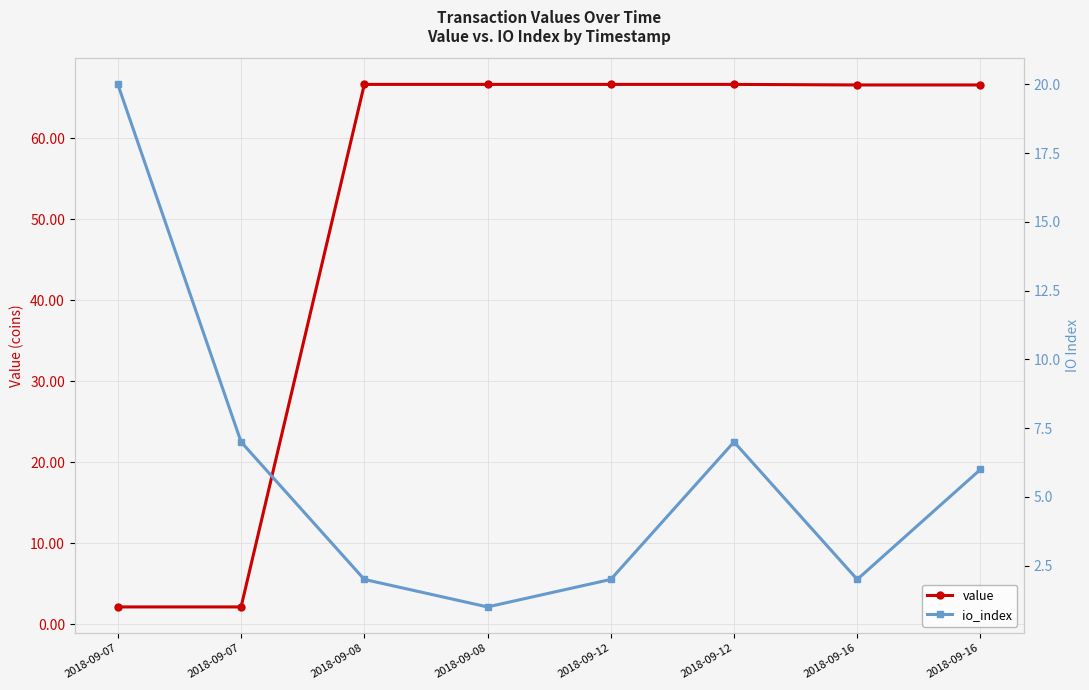

List the series in order of their peak value, highest first.

value, io_index